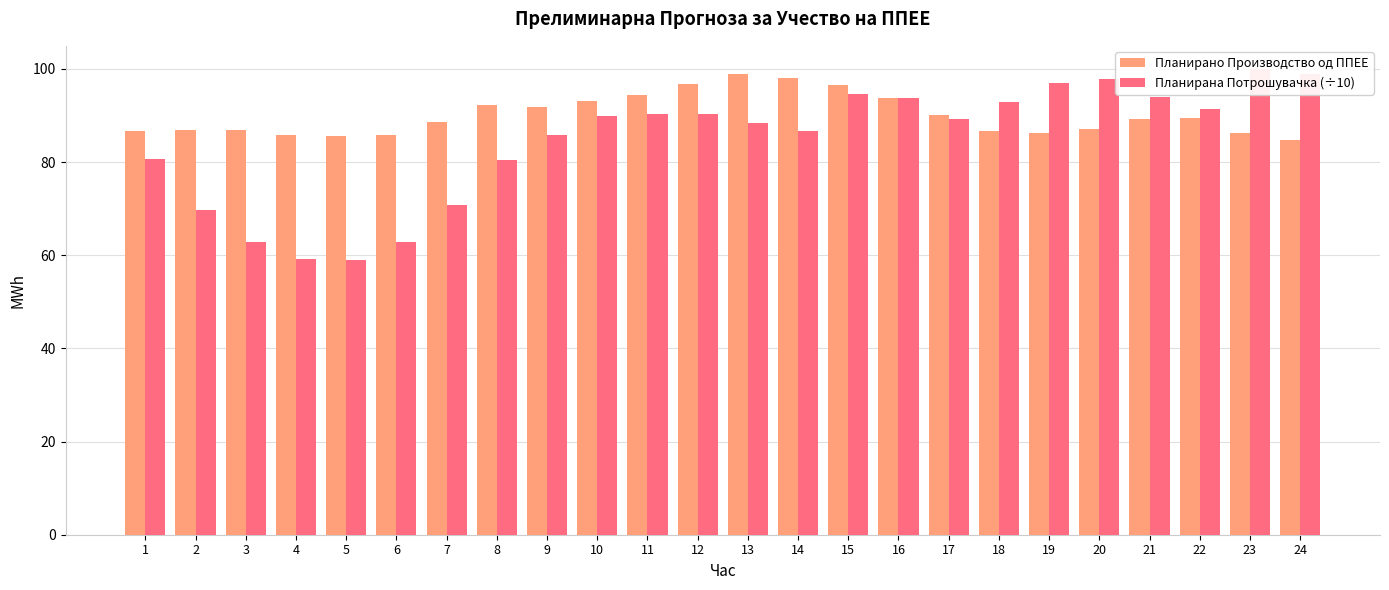

List the series in order of their peak value, highest first.

Планирана Потрошувачка (÷10), Планирано Производство од ППЕЕ